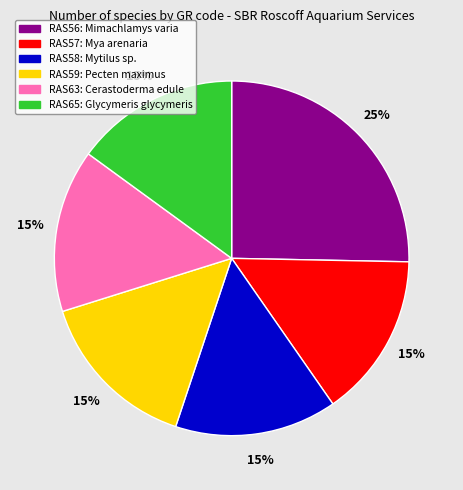

To the nearest percent, what portion does RAS56 represent?

25%